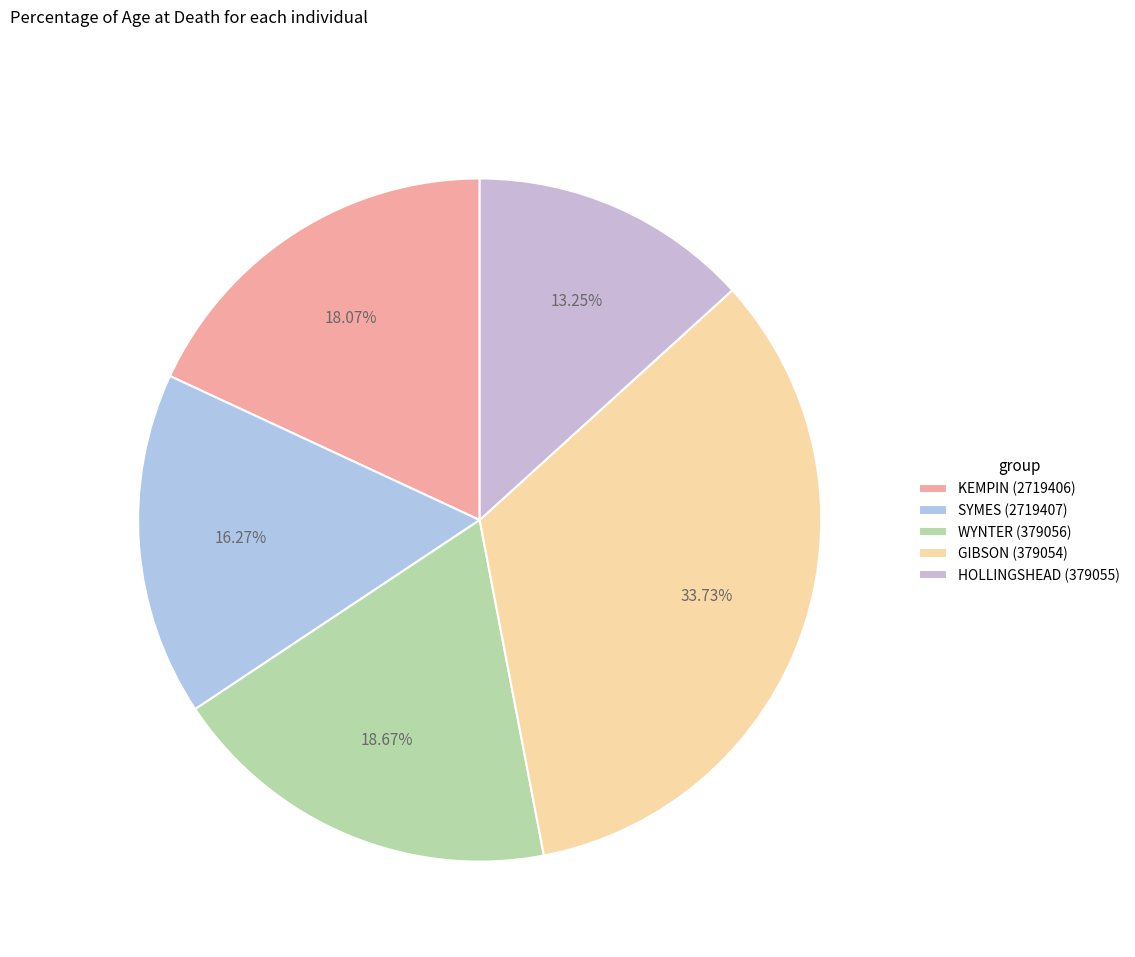

To the nearest percent, what is the difference between the largest and smallest slice percentages?

20%